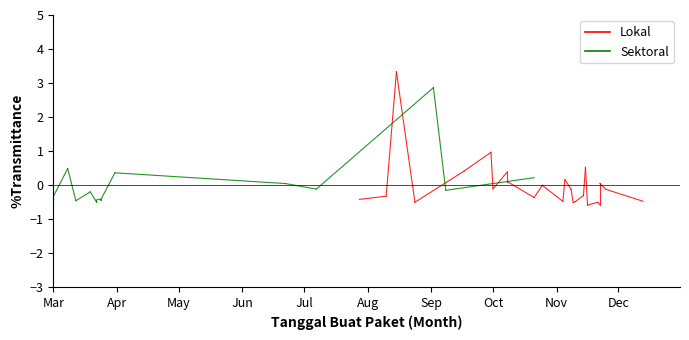

Rank the series by their average value, from lowest to highest.

Sektoral, Lokal